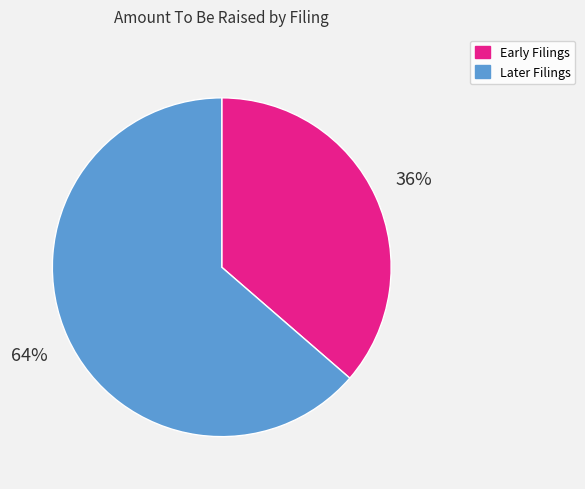

What is the largest slice in the pie chart?

Later Filings